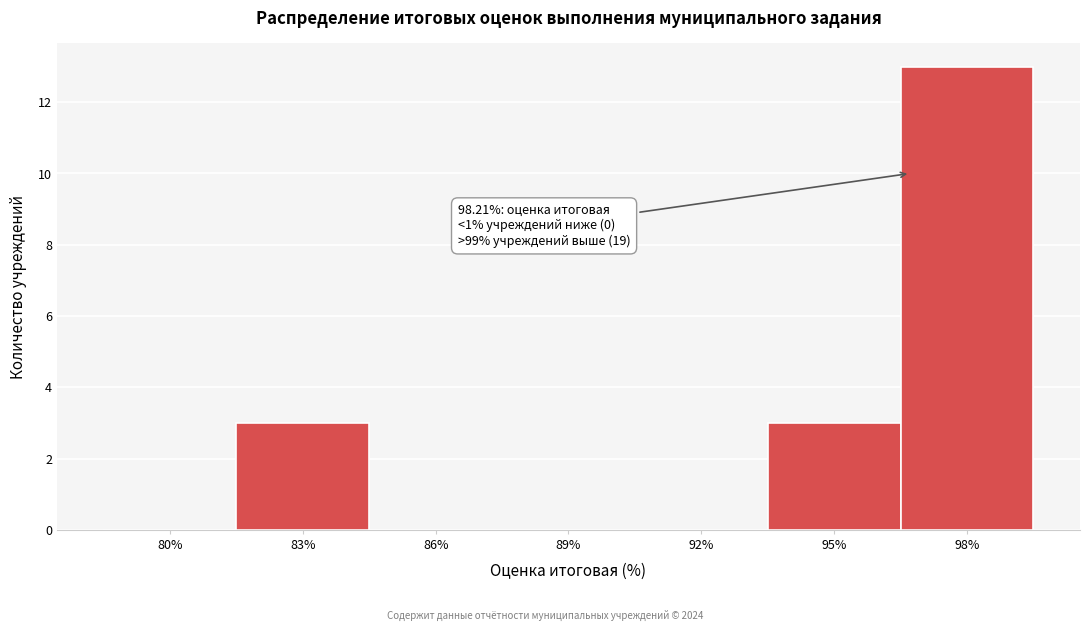

Reading left to right, extract all data points from this chart.

80%=0	83%=3	86%=0	89%=0	92%=0	95%=3	98%=13